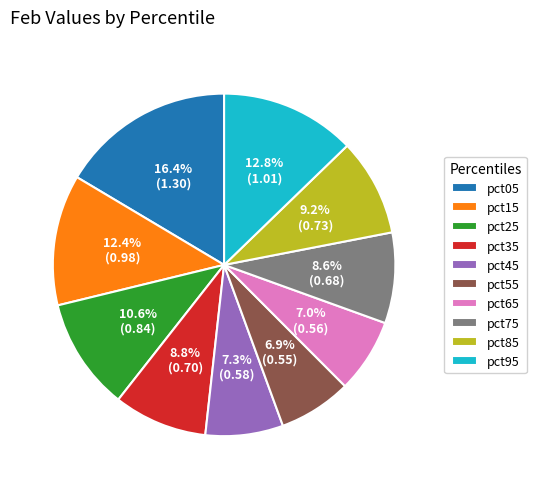

Is it true that pct95 is 13% of the pie?

True